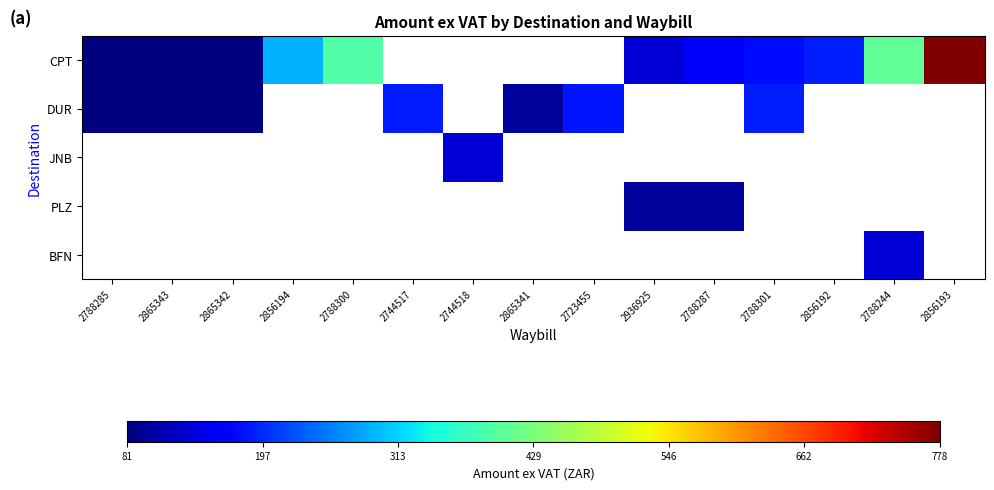

Which series has the widest spread of values?

CPT